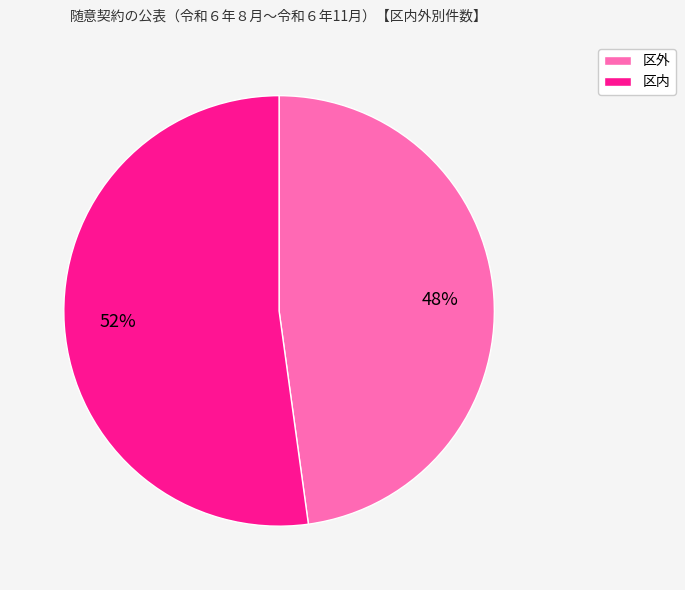

To the nearest percent, what is the difference between the largest and smallest slice percentages?

4%